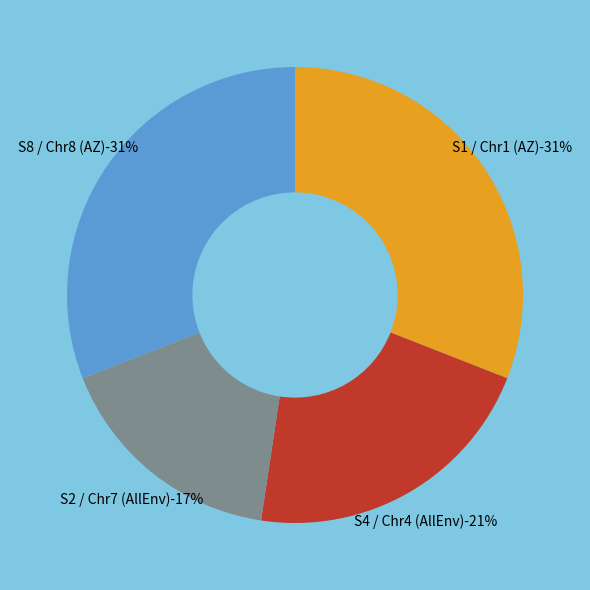

Does any single category account for the majority?

No